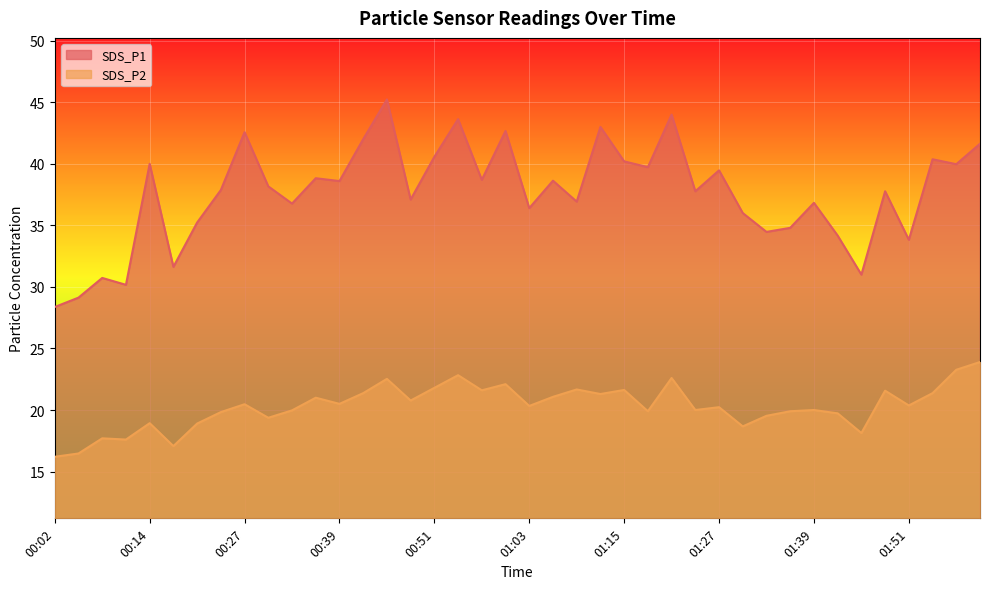

What is the label of the 27th point from the right?

00:42